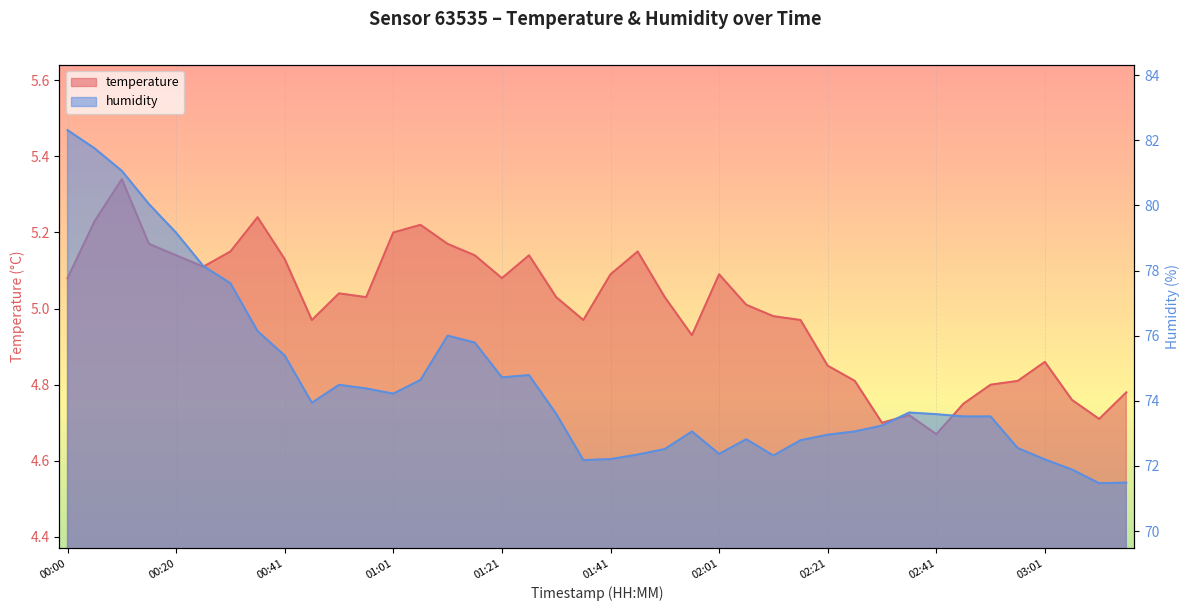

What is the total value across all series at 01:26?

79.9